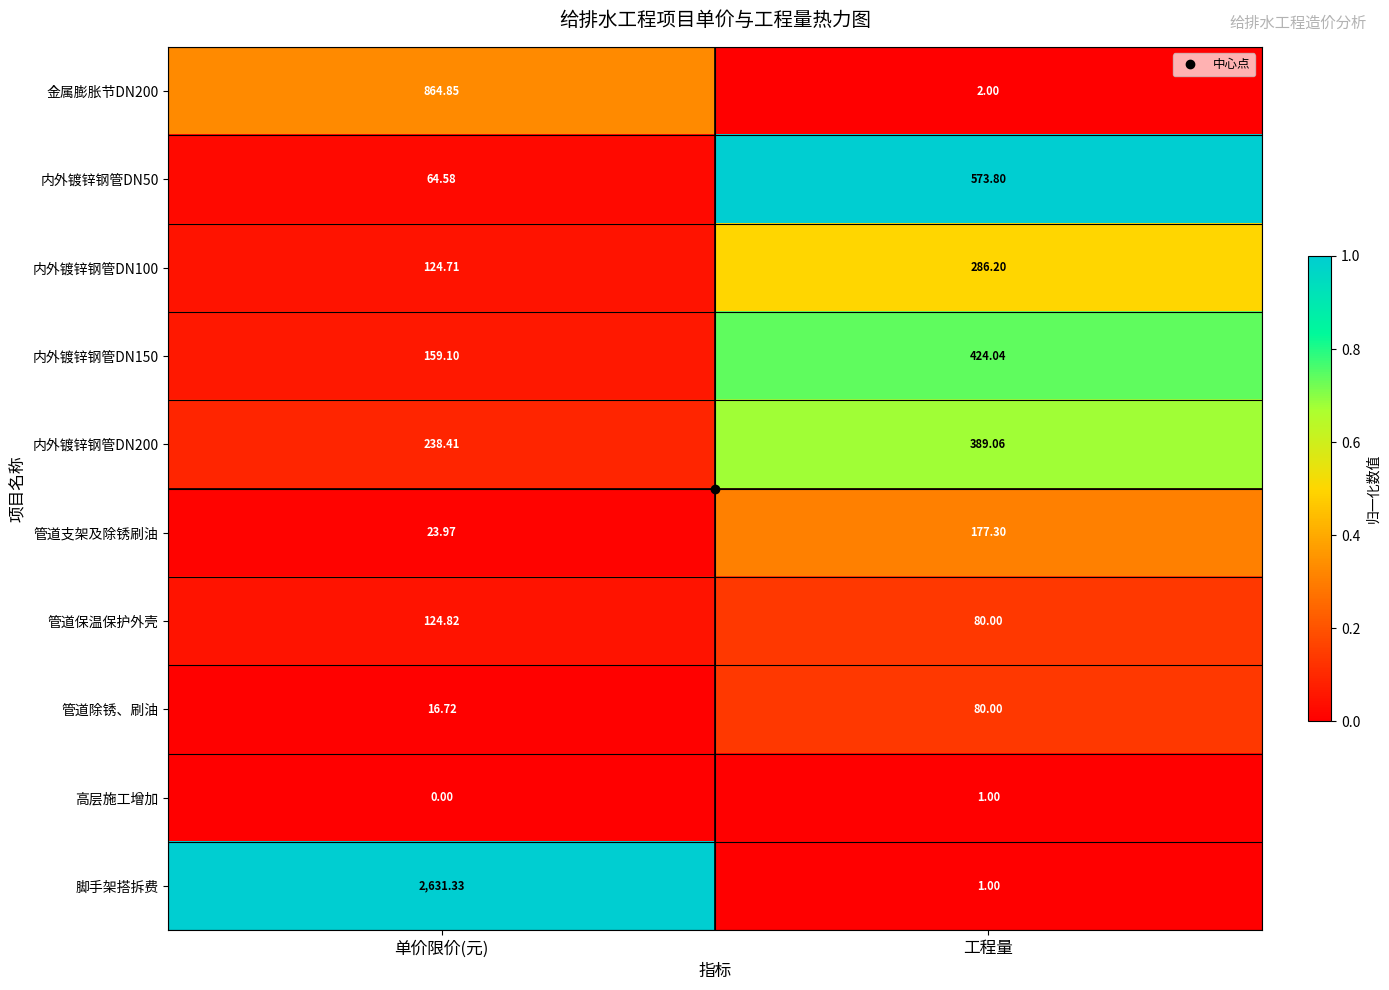

Which series has the largest total across all categories?

脚手架搭拆费